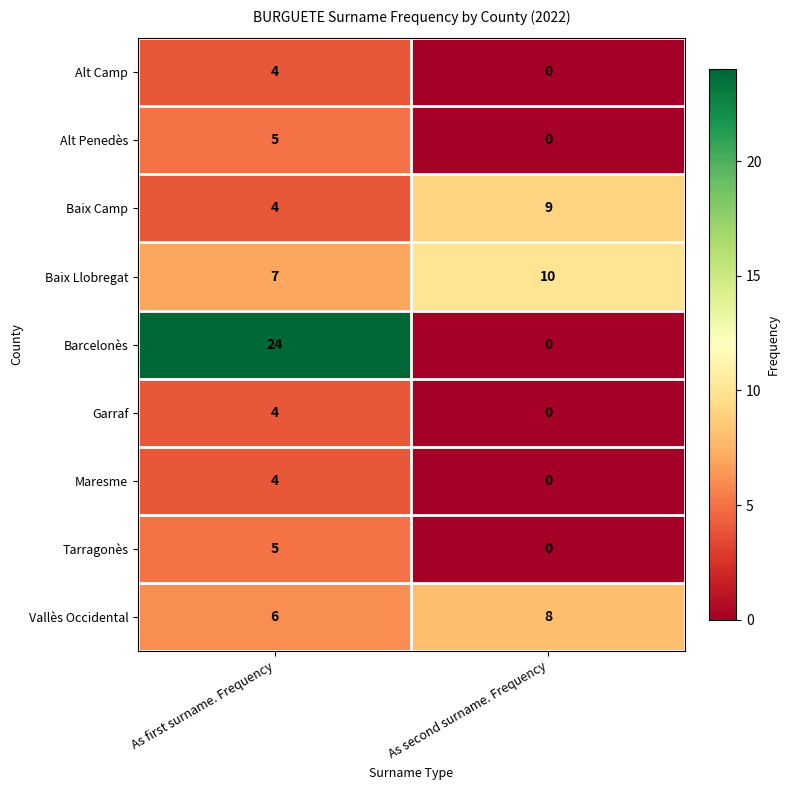

Between As first surname. Frequency and As second surname. Frequency, which series saw the biggest shift?

Barcelonès